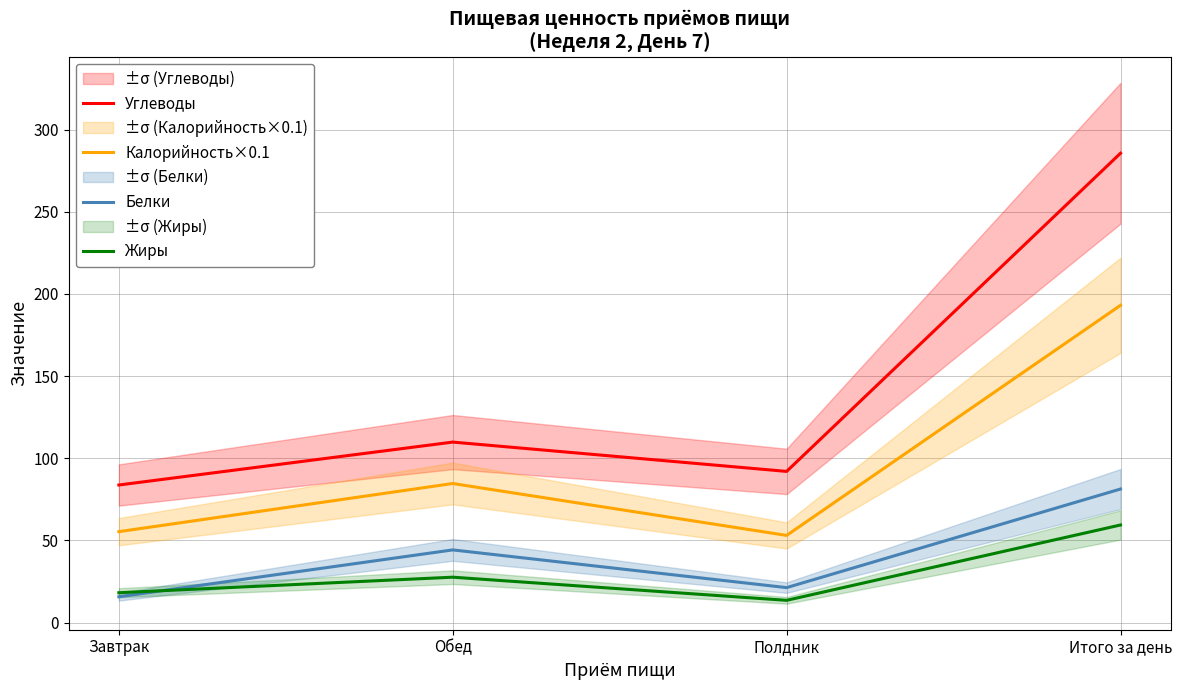

Rank the series at Полдник from lowest to highest value.

Жиры, Белки, Калорийность×0.1, Углеводы